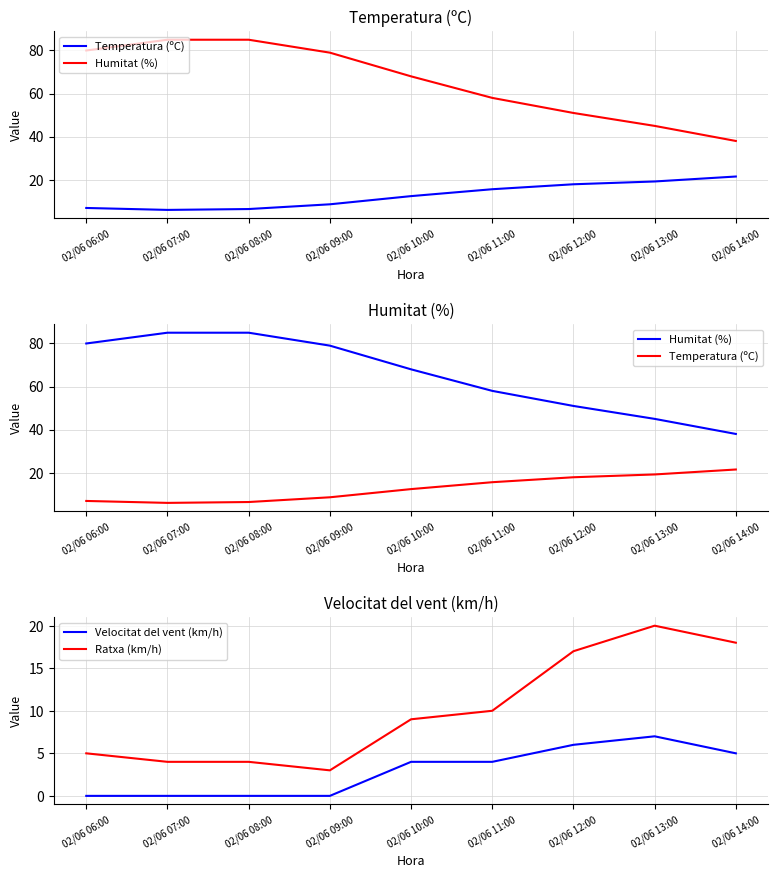

Reading left to right, extract all data points from this chart.

Temperatura (ºC): 6.9	6.0	6.4	8.6	12.4	15.6	17.9	19.2	21.5
Humitat (%): 80.0	85.0	85.0	79.0	68.0	58.0	51.0	45.0	38.0
Velocitat del vent (km/h): 0.0	0.0	0.0	0.0	4.0	4.0	6.0	7.0	5.0
Ratxa (km/h): 5.0	4.0	4.0	3.0	9.0	10.0	17.0	20.0	18.0